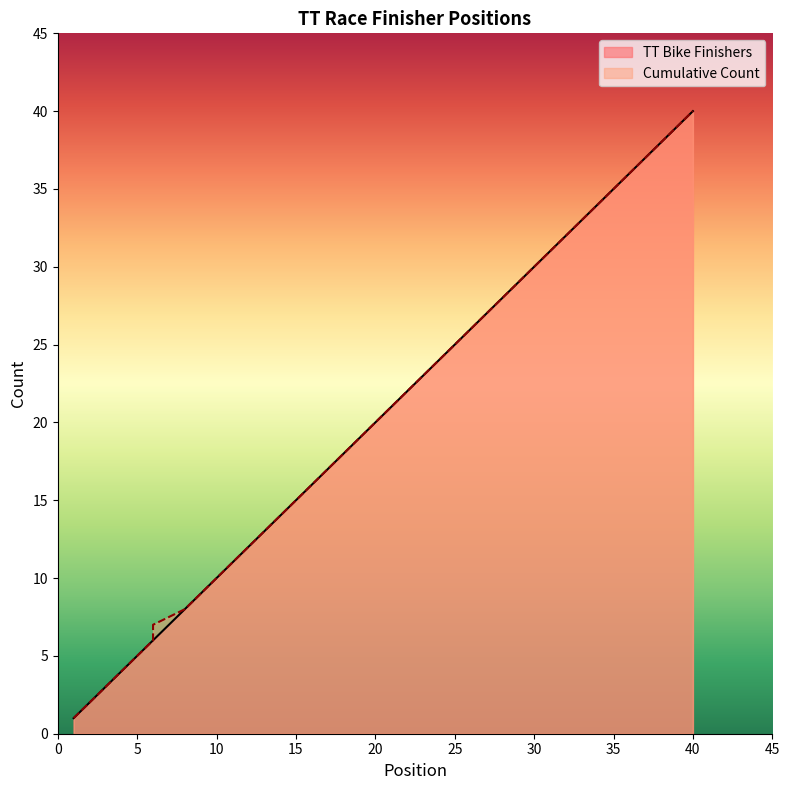

List the series in order of their overall mean, highest first.

Cumulative Count, TT Bike Finishers